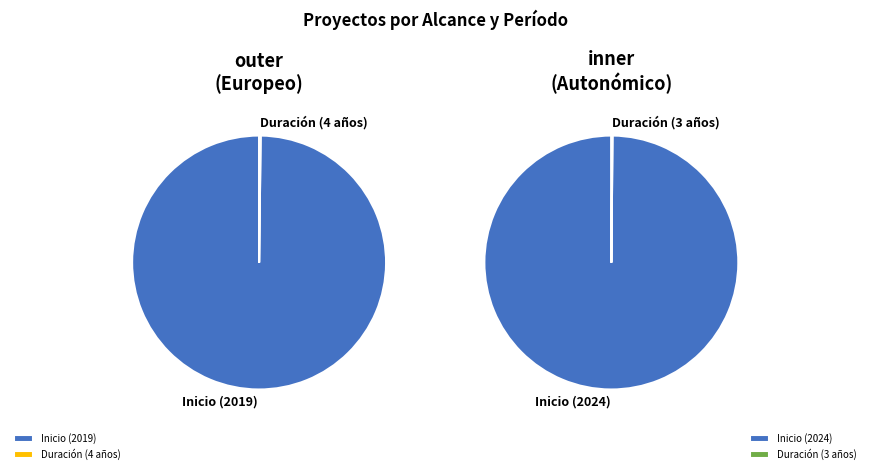

Count the number of slices in the pie.

2